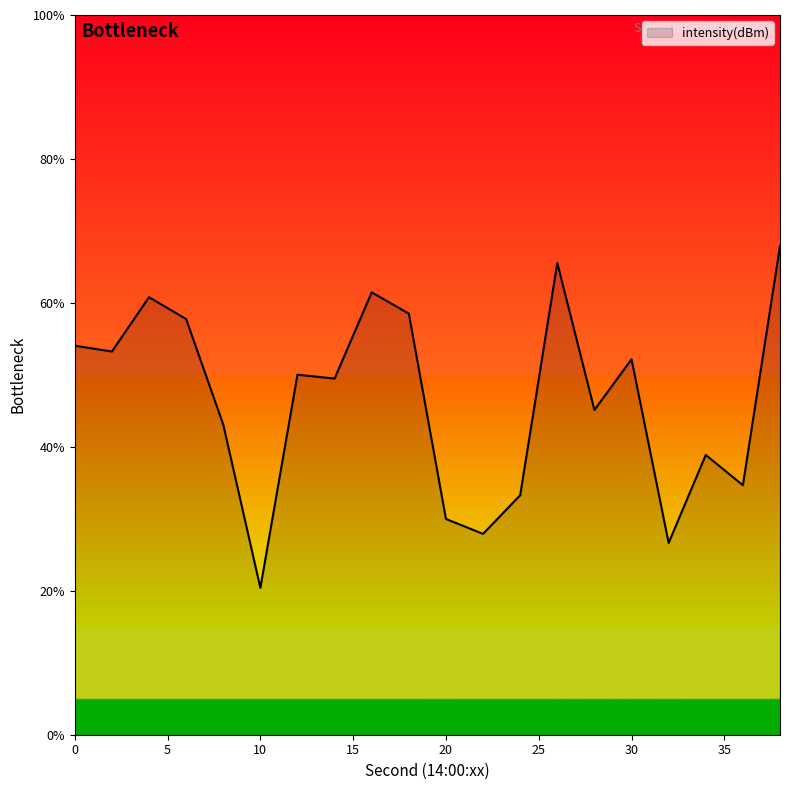

What is the greatest value displayed?

67.9